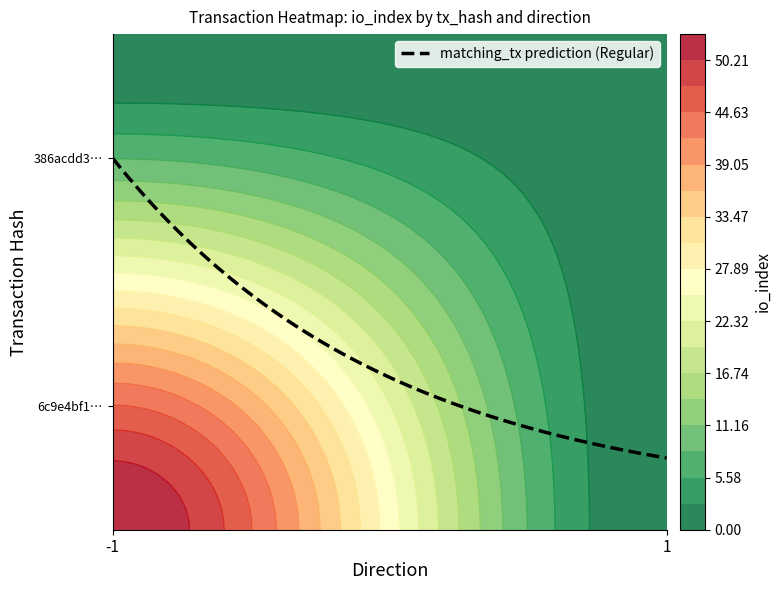

Rank the series at io_index from lowest to highest value.

386acdd3b3b6c546319078f482a159d9d3b5bd3, 6c9e4bf1c039c3362351e8ccb6bdb5c94d7bdfb